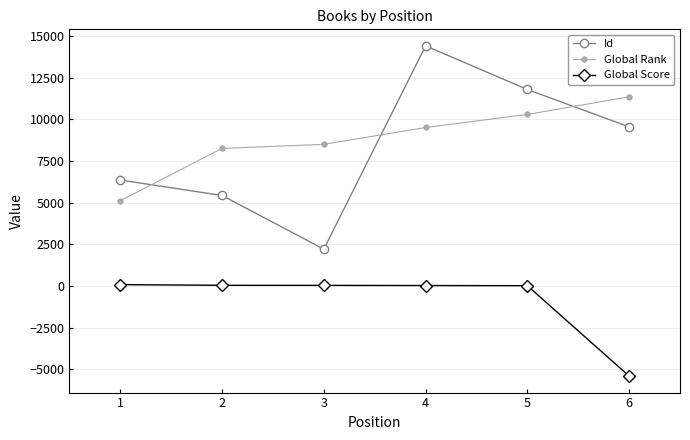

The Id series shows 9543 at 6. True or false?

True